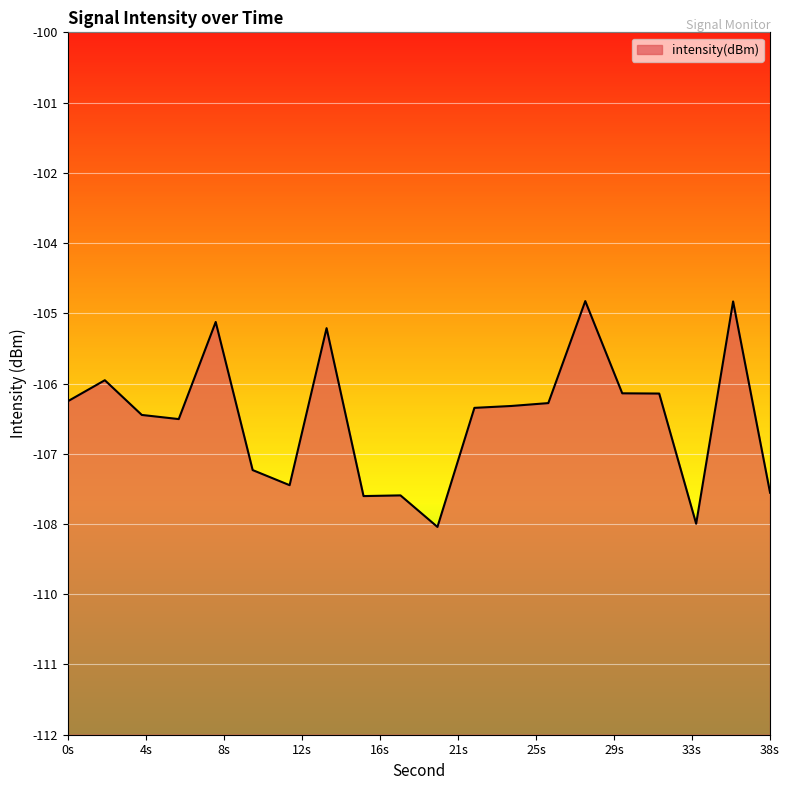

How many points are higher than both their immediate neighbors (excluding endpoints)?

6